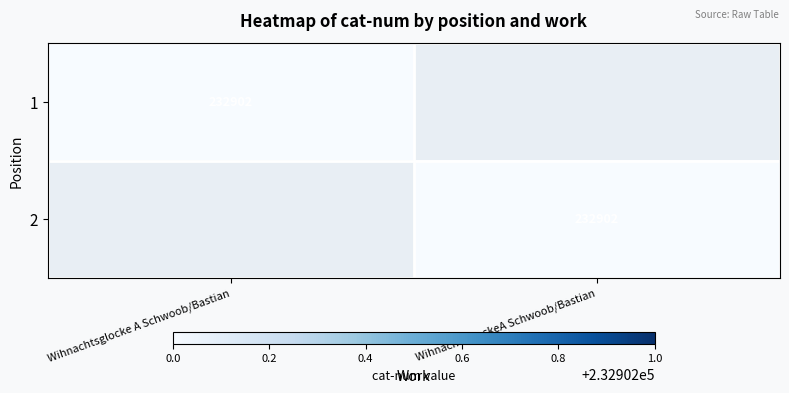

Is it true that 1 equals 232902 at Wihnachtsglocke A Schwoob/Bastian?

True